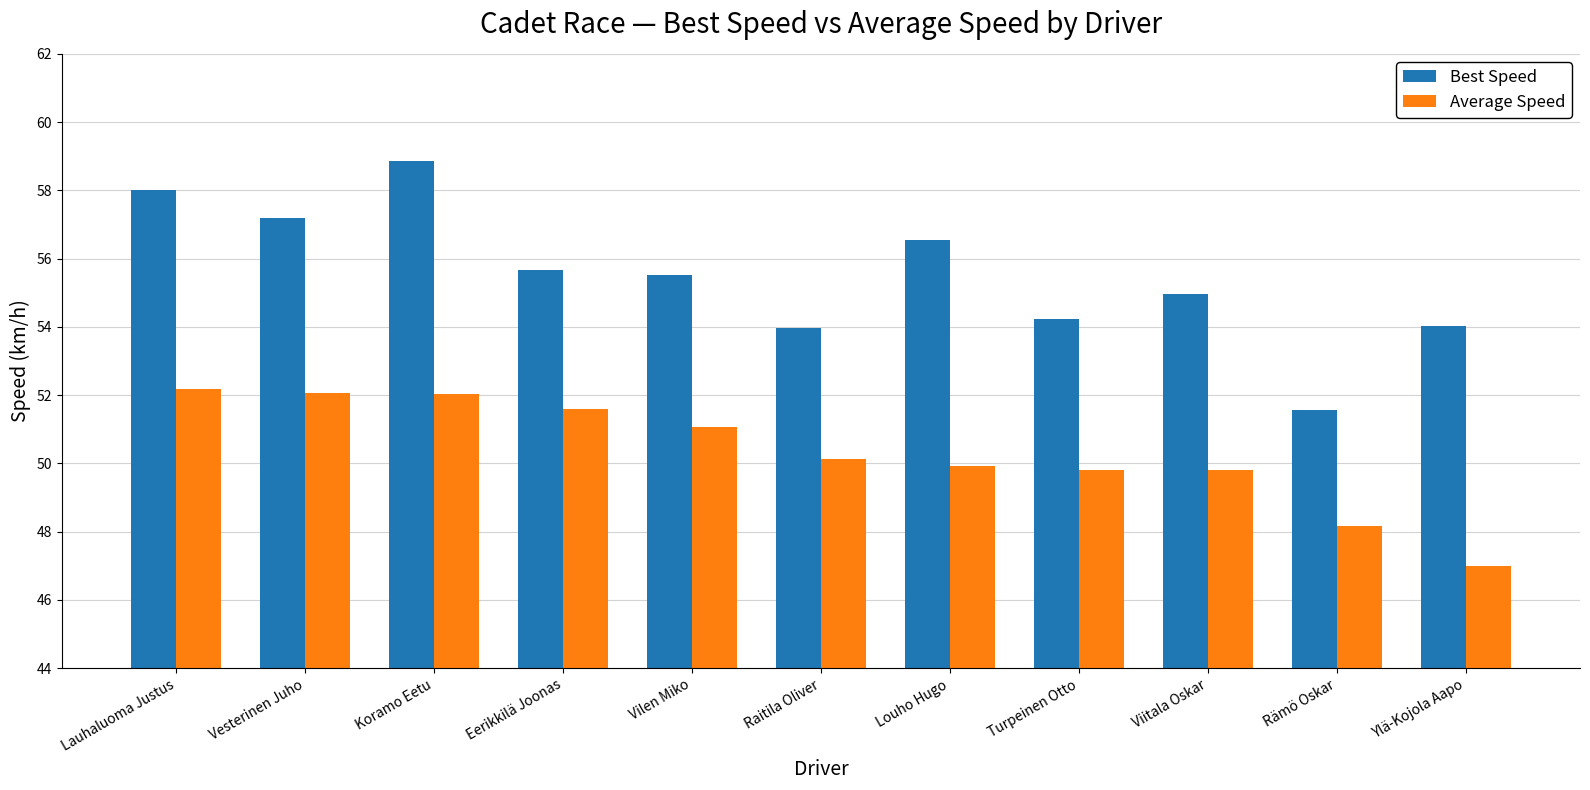

Which series changed the most between Lauhaluoma Justus and Viitala Oskar?

Best Speed